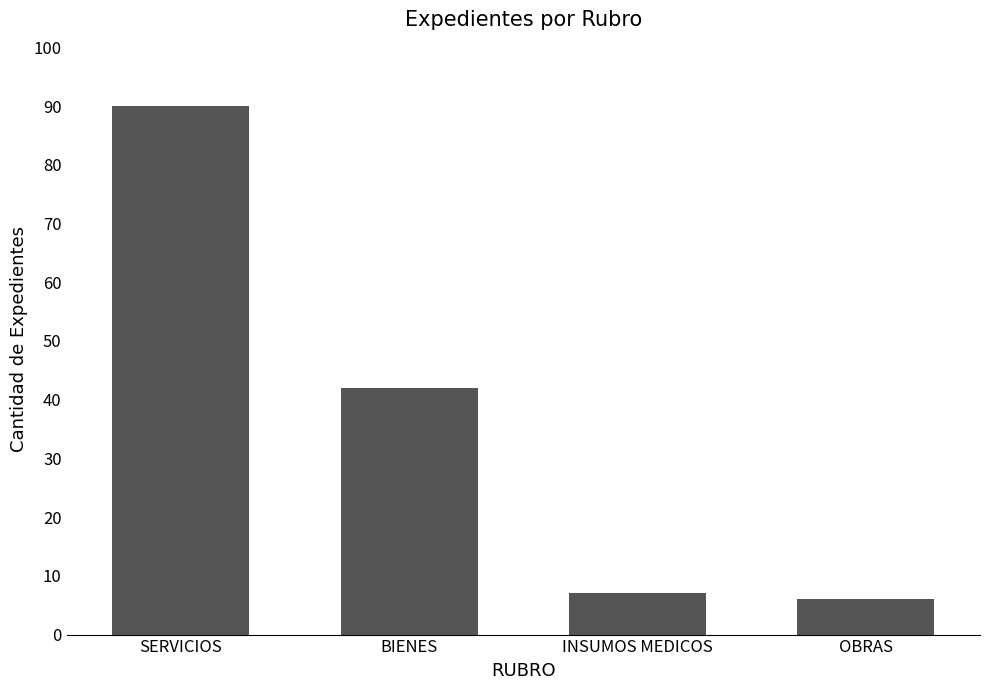

What is the minimum value shown in the chart?

6